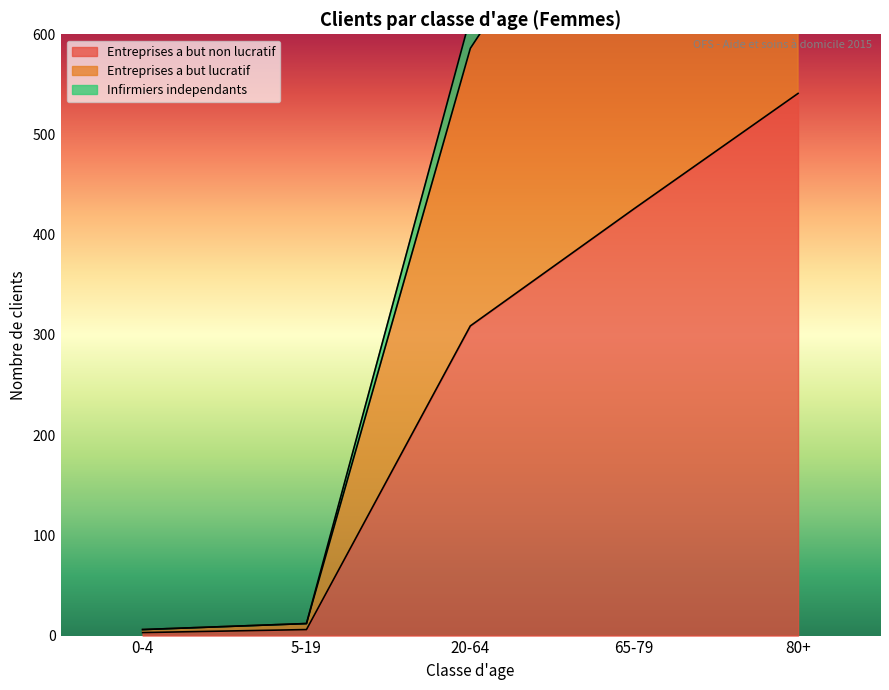

What position from the right is 65-79?

2